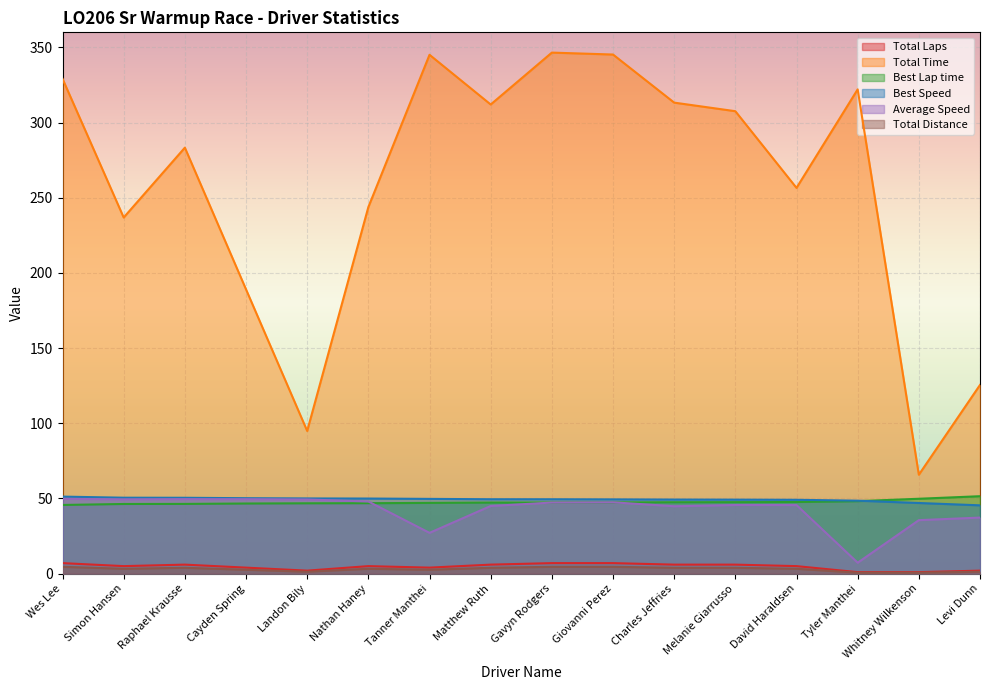

How many lines are shown in the chart?

6